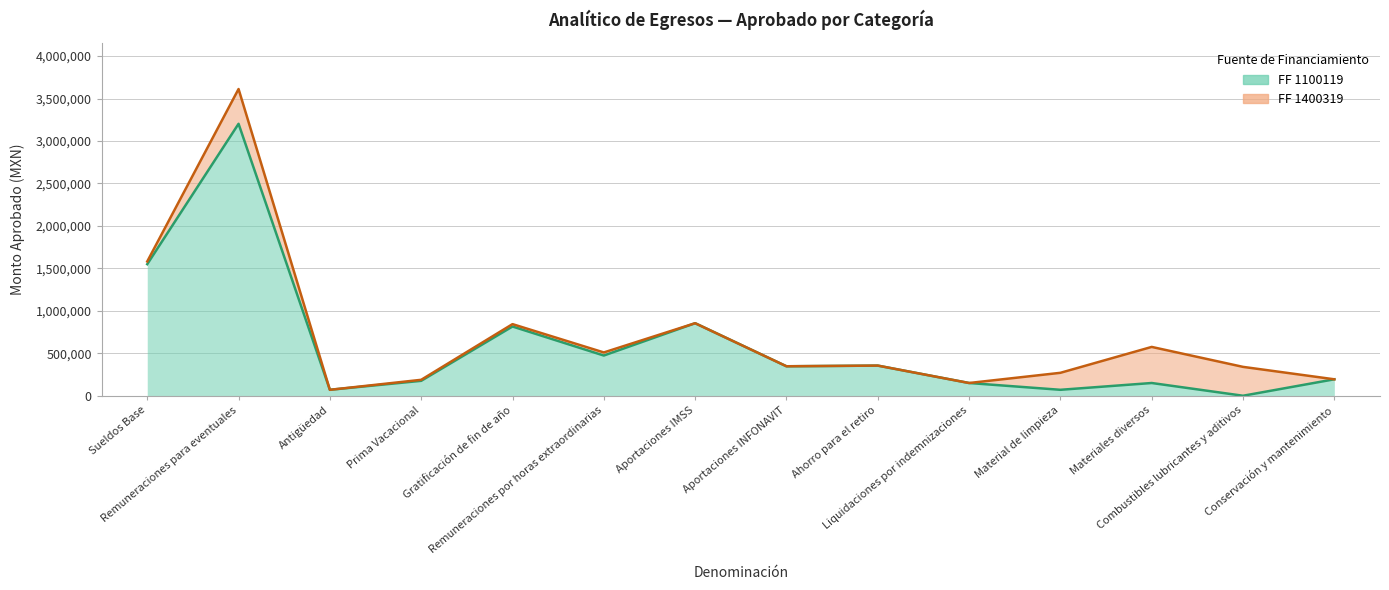

The chart shows a value of 854289.1 at Aportaciones IMSS. True or false?

True